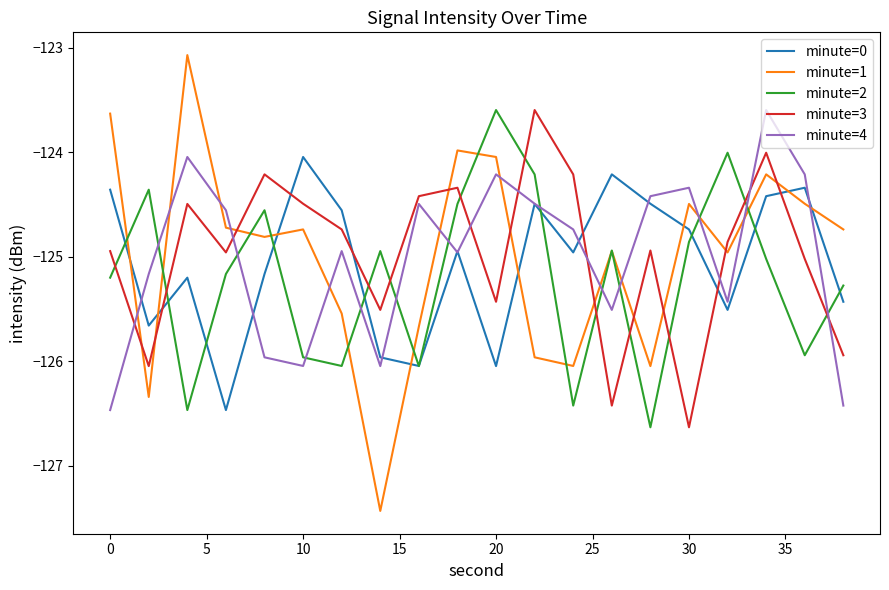

True or false: minute=0 and minute=4 intersect in this chart.

True